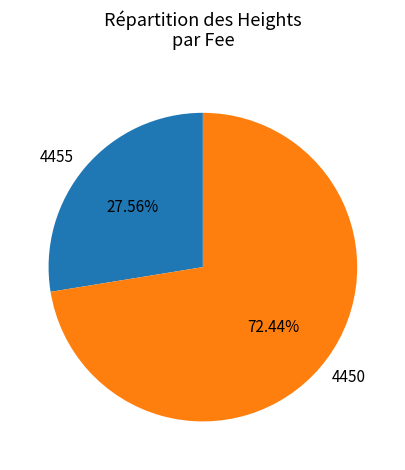

Which has a higher value, 4450 or 4455?

4450